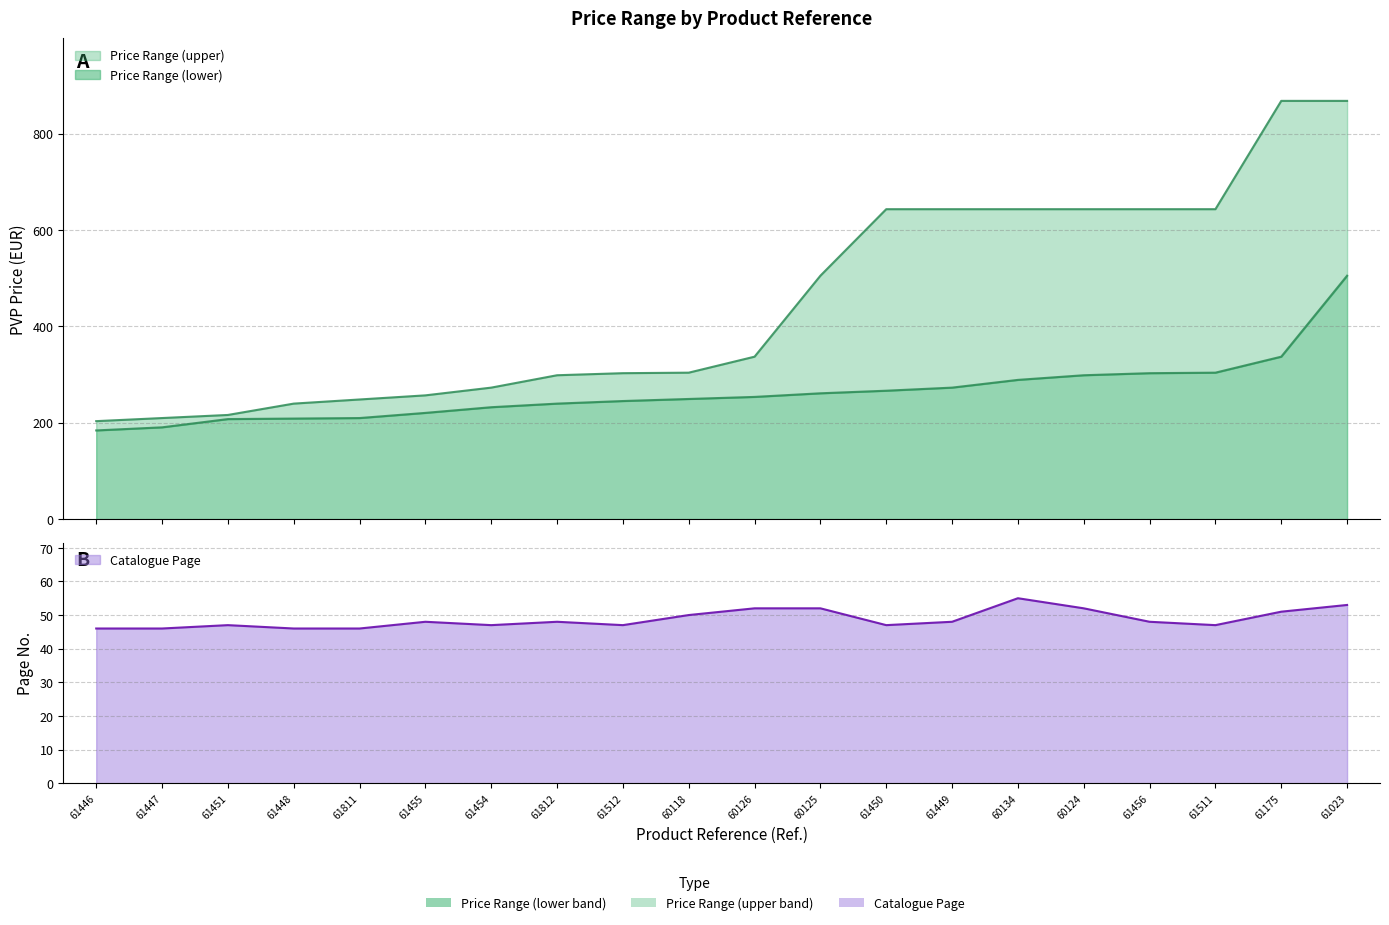

List the series in order of their overall mean, lowest first.

Page, PVP (lower), PVP (upper)